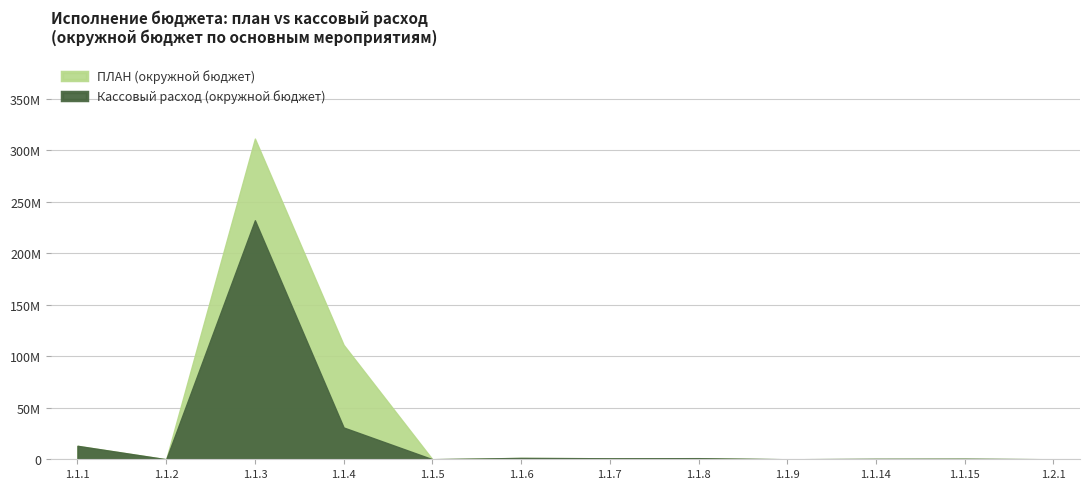

True or false: ПЛАН (окружной бюджет) has a value of 183107651.7 at ДГС.

False